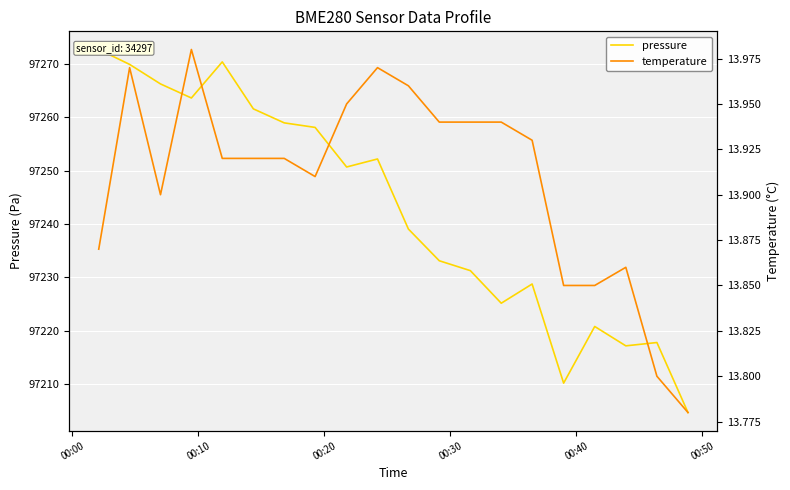

What is the difference between the maximum and minimum values in the temperature series?

0.2